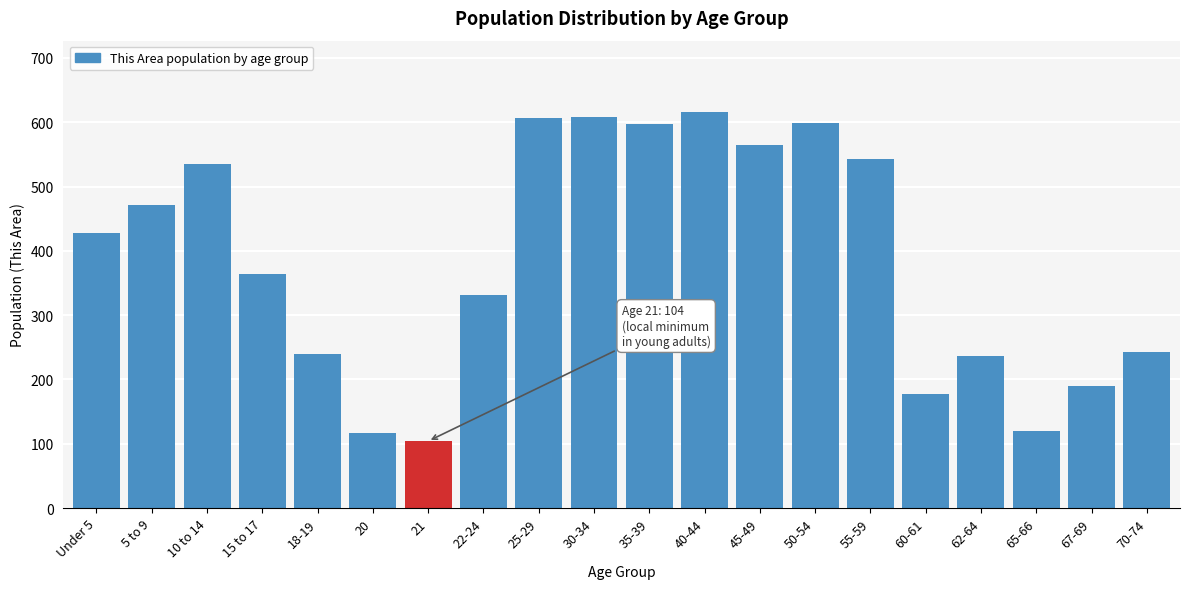

What is the ratio of the value at 62-64 to the value at 50-54?

0.4